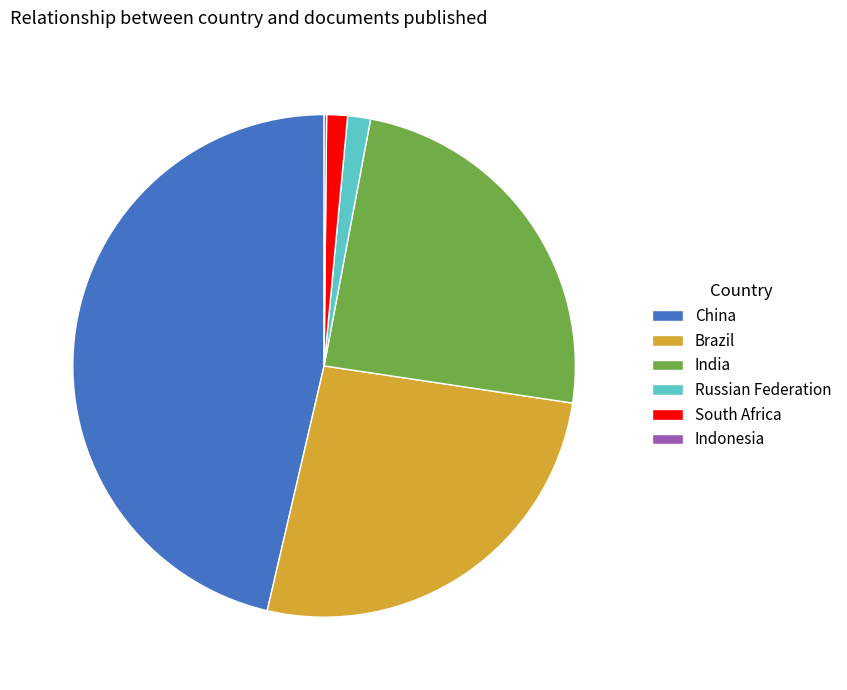

Which category has the biggest portion of the pie?

China